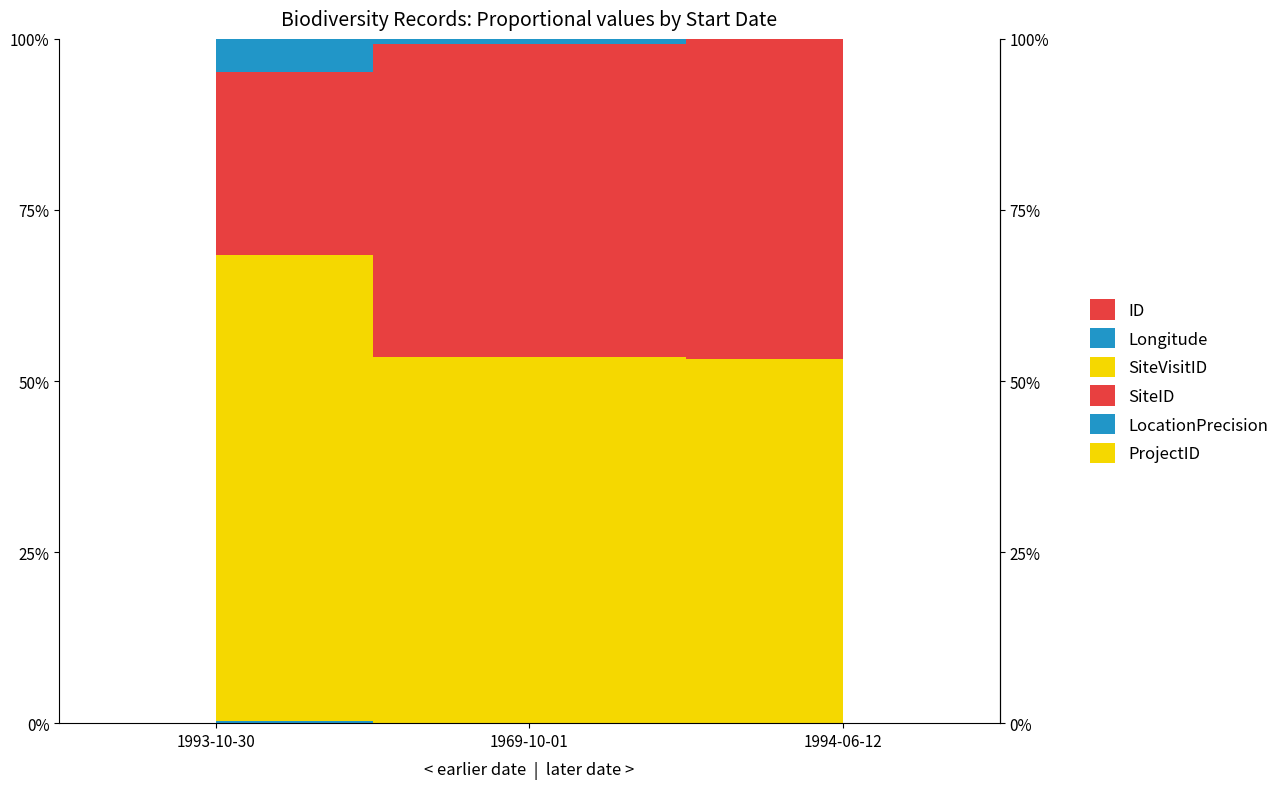

What is the difference between the second highest and minimum values in the Longitude series?

0.4